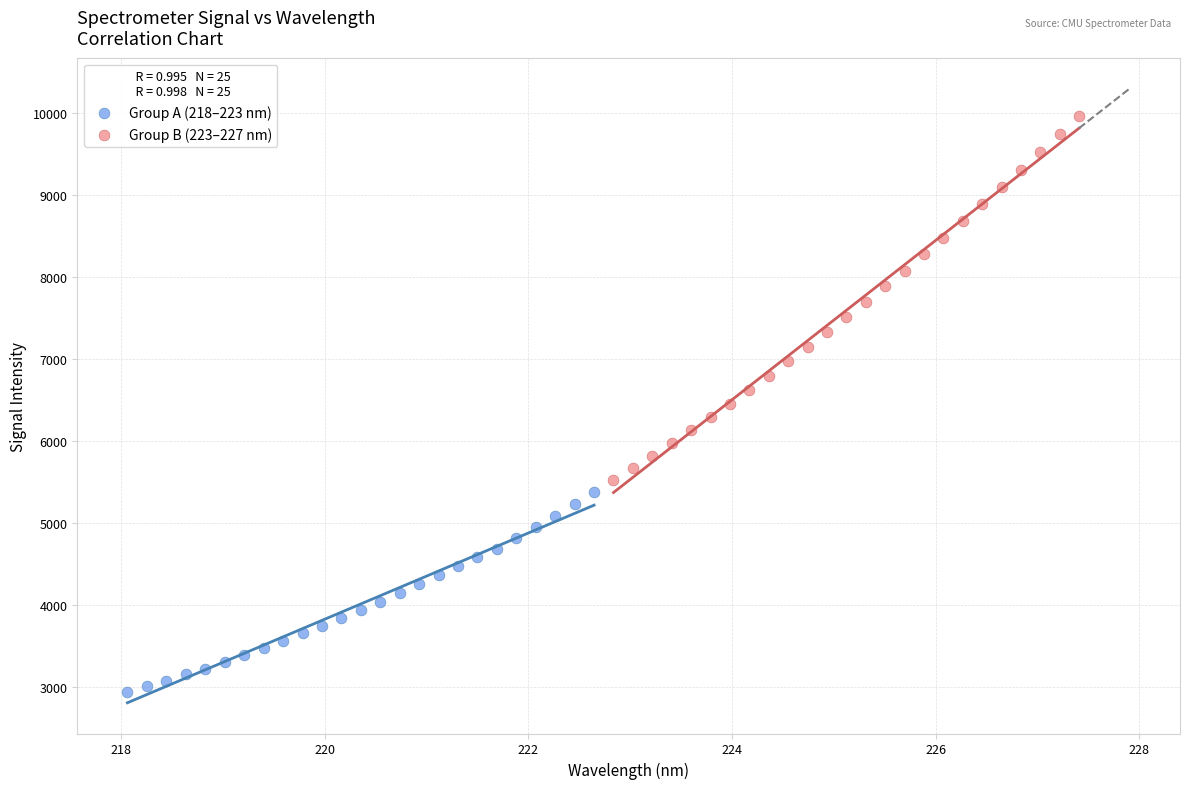

Which series reaches the maximum Y coordinate?

Group B (223–227 nm)